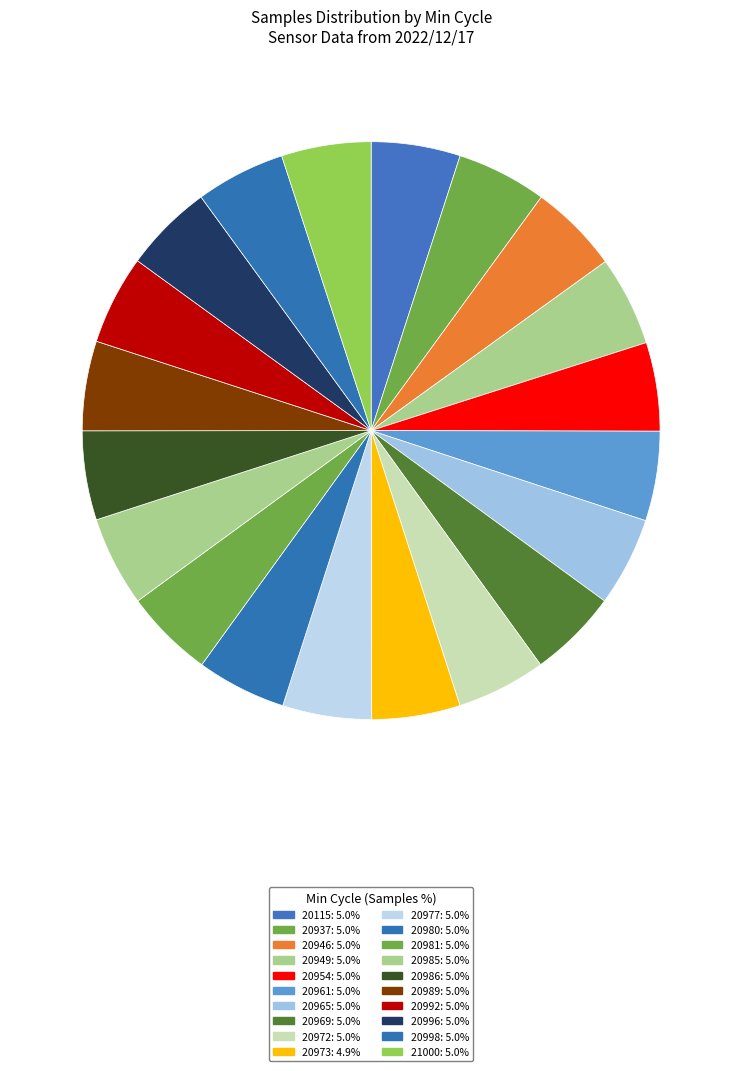

Is it true that 20954 is 15% of the pie?

False